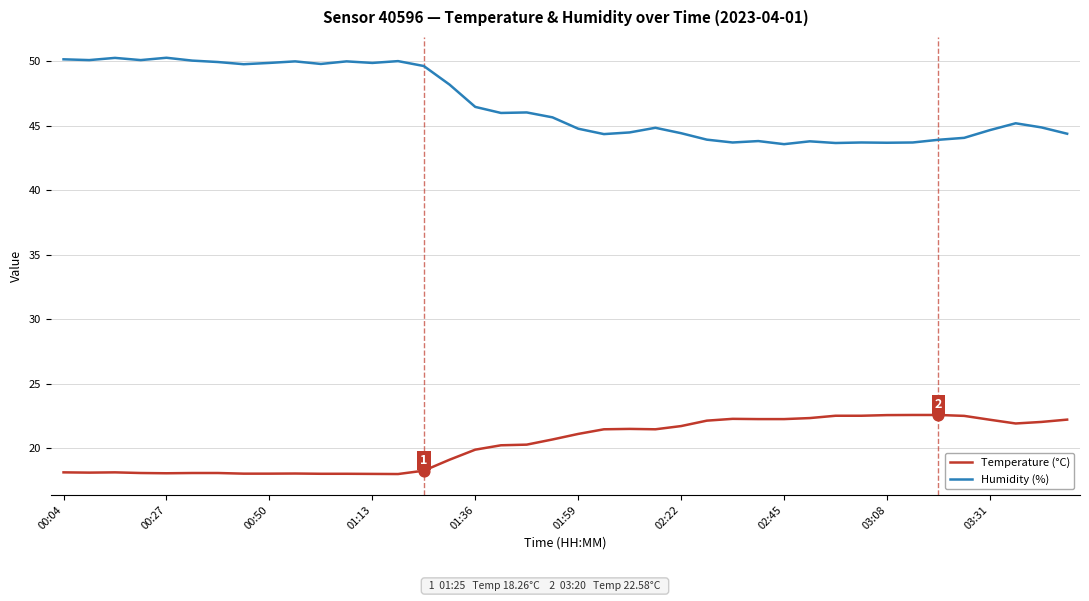

Which series has the largest total across all categories?

Humidity (%)